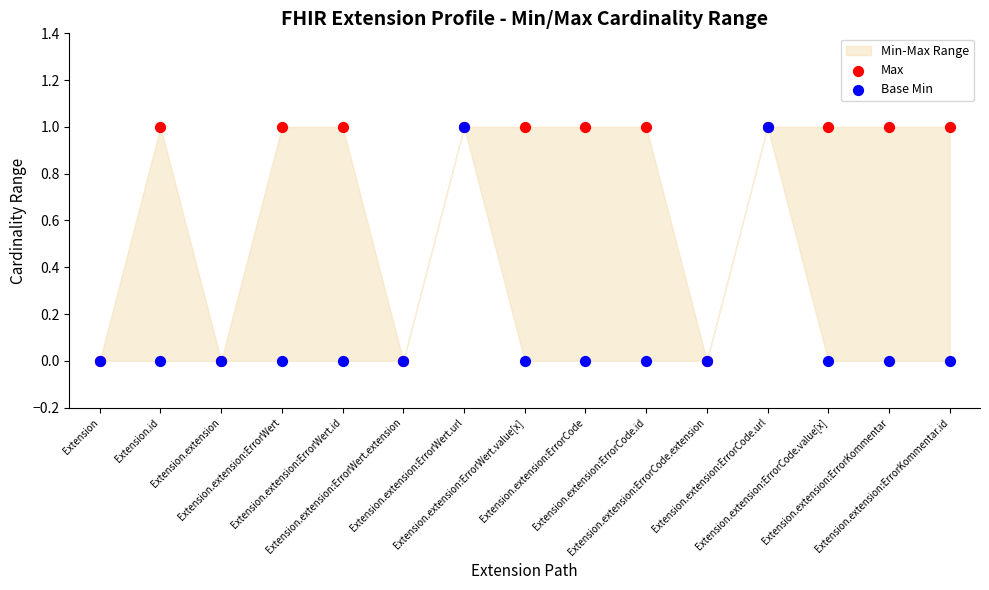

Which series has the largest Y range (max minus min)?

Max